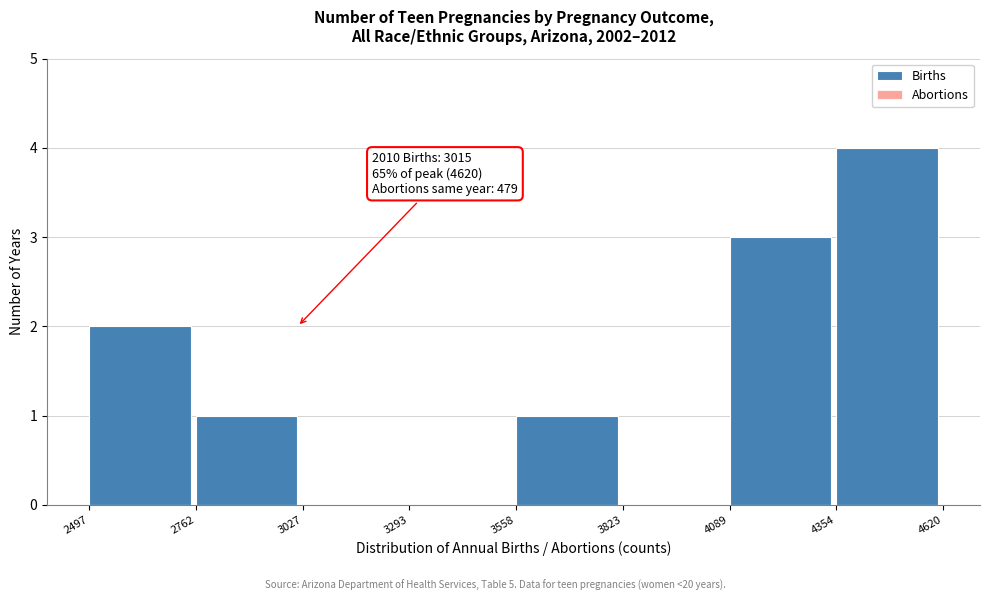

Which range on the x-axis has the tallest bar?

4354 to 4620